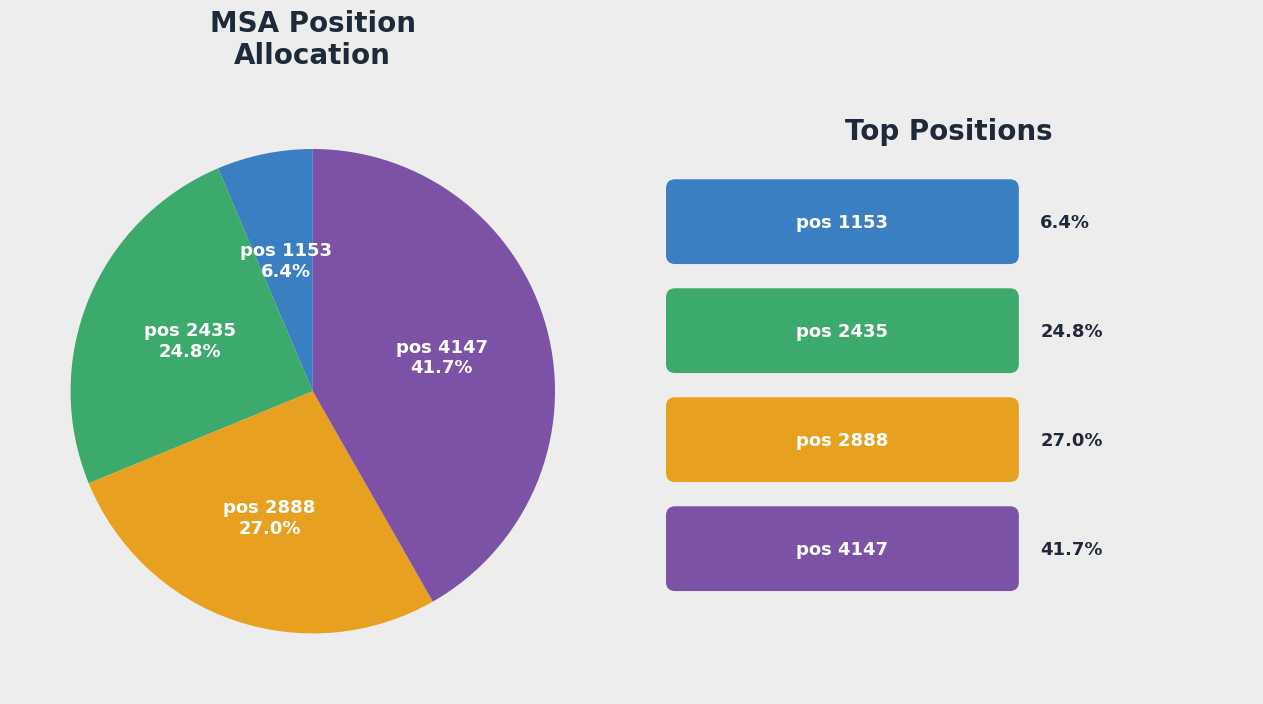

Is there a majority slice in this chart?

No